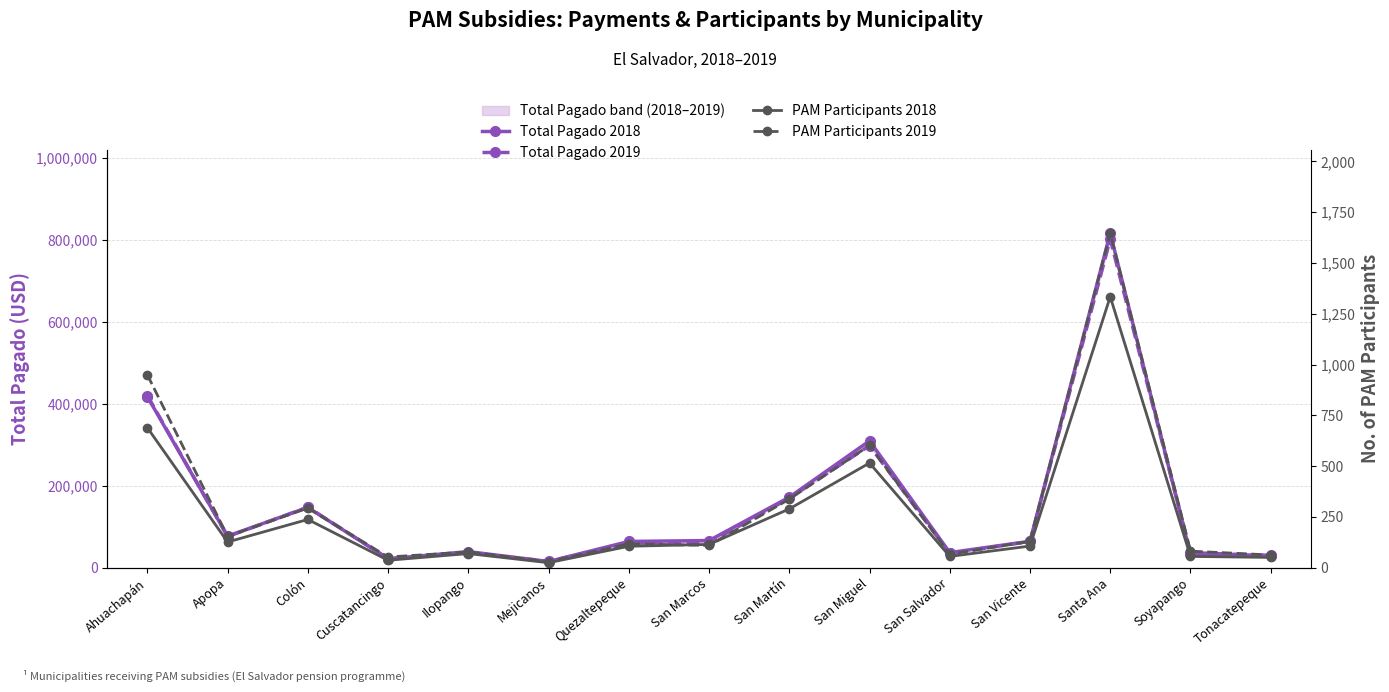

Between Apopa and Mejicanos, which is larger?

Apopa